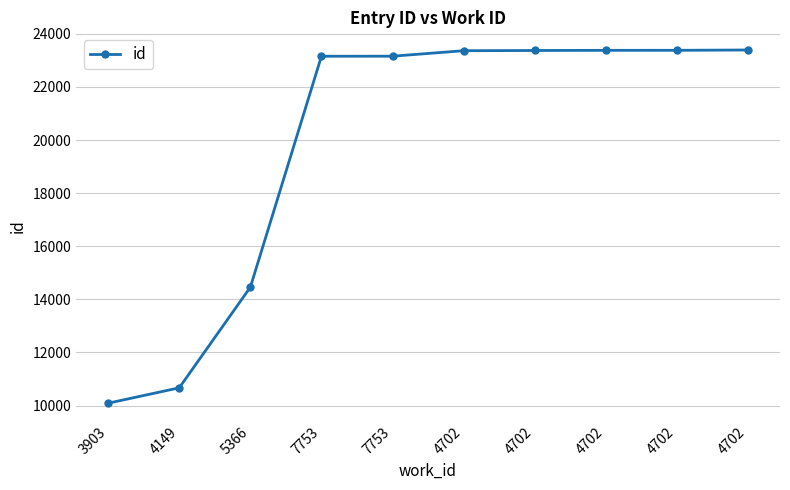

Count the number of categories in the chart.

10